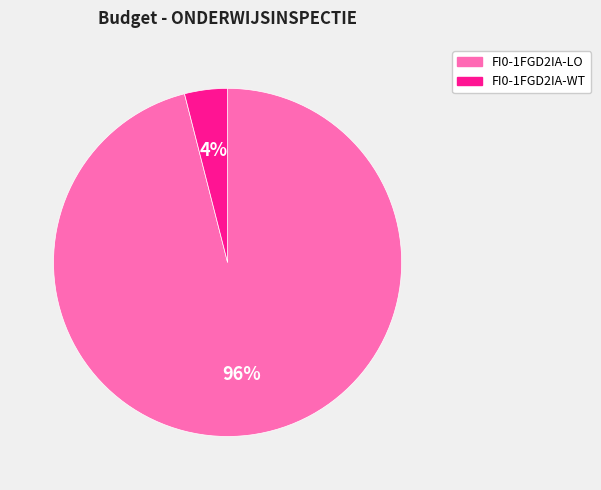

Do FI0-1FGD2IA-LO and FI0-1FGD2IA-WT together represent more than half of the pie?

Yes